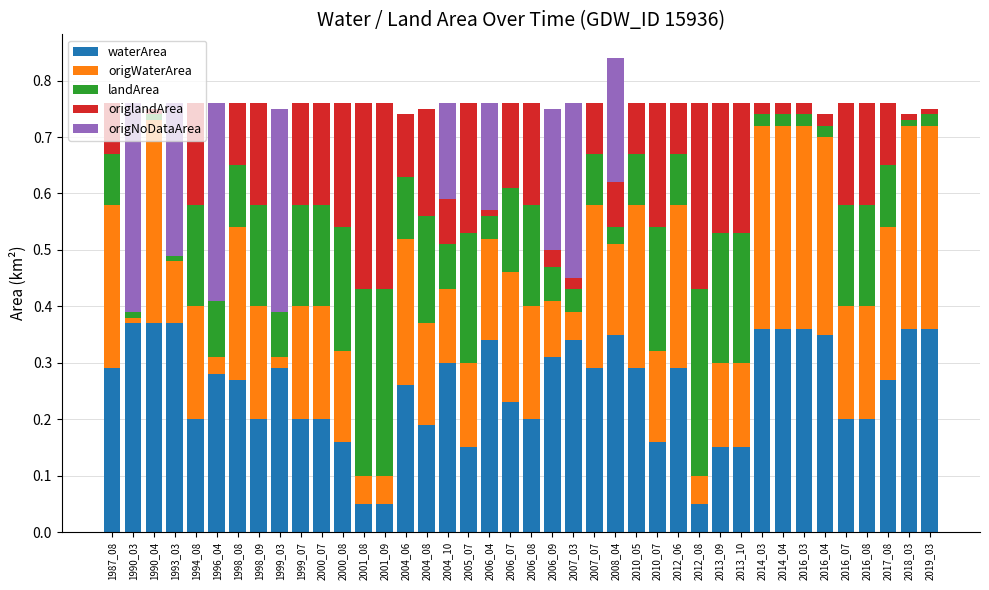

The value of waterArea at 2010_07 is 0.2. True or false?

True